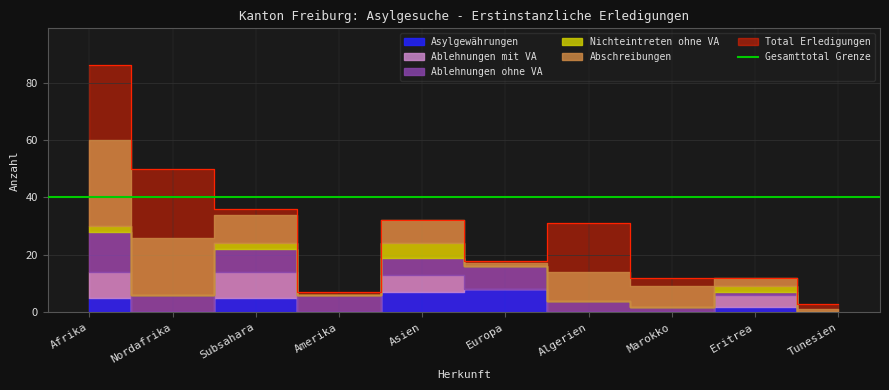

At which label does Total Erledigungen reach its peak?

Afrika